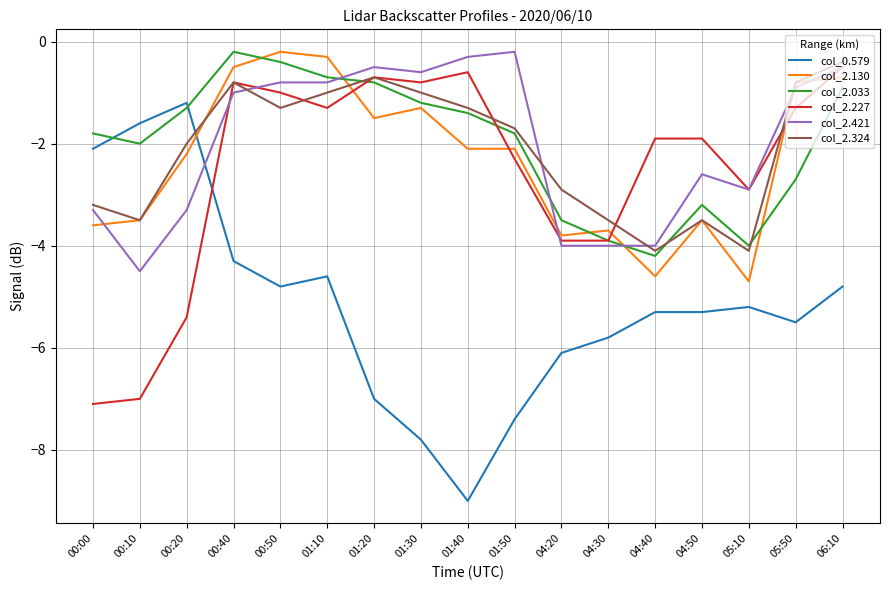

Does the chart have visible grid lines?

Yes